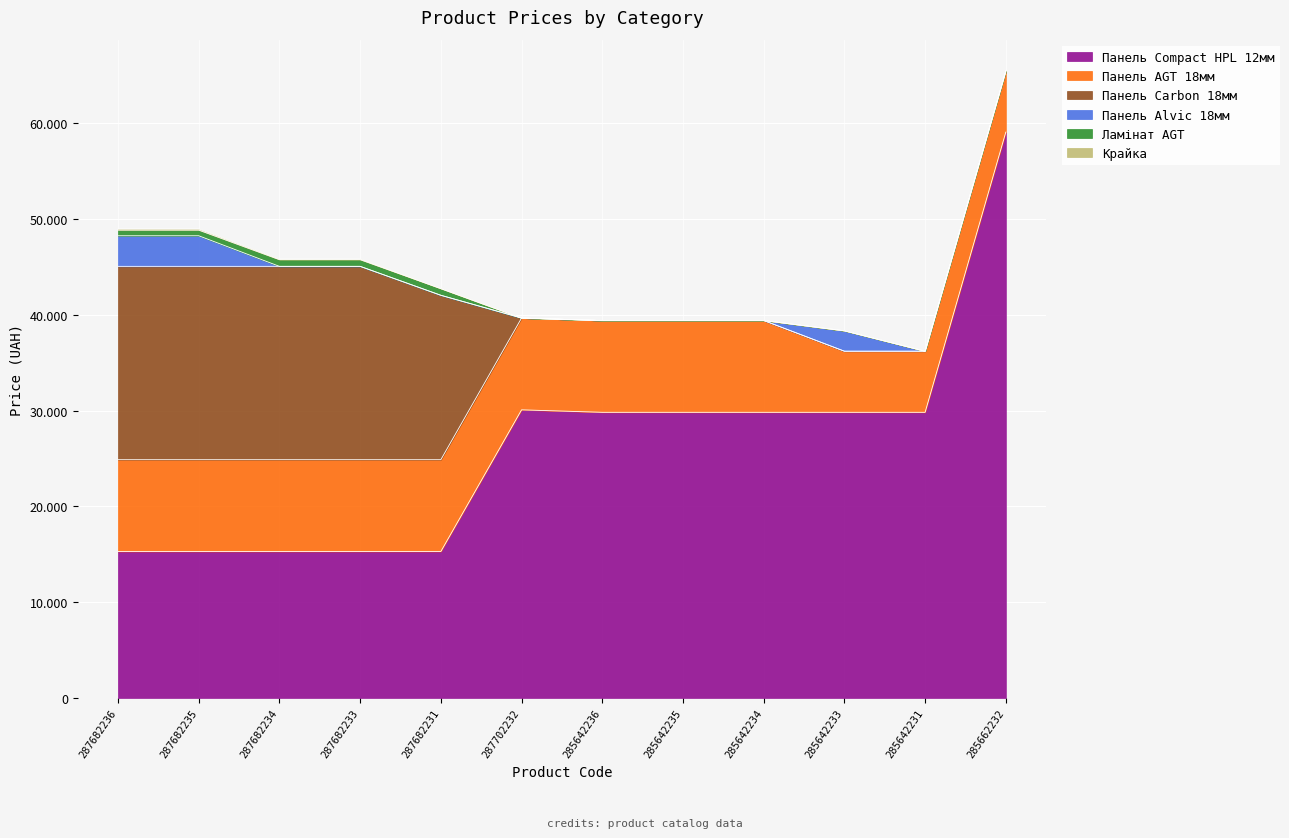

What is the value of the Панель Compact HPL 12мм point at the 1st from the left?

15288.0